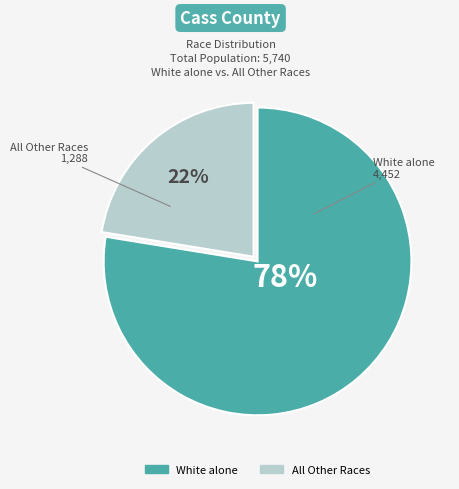

Count the number of slices in the pie.

2